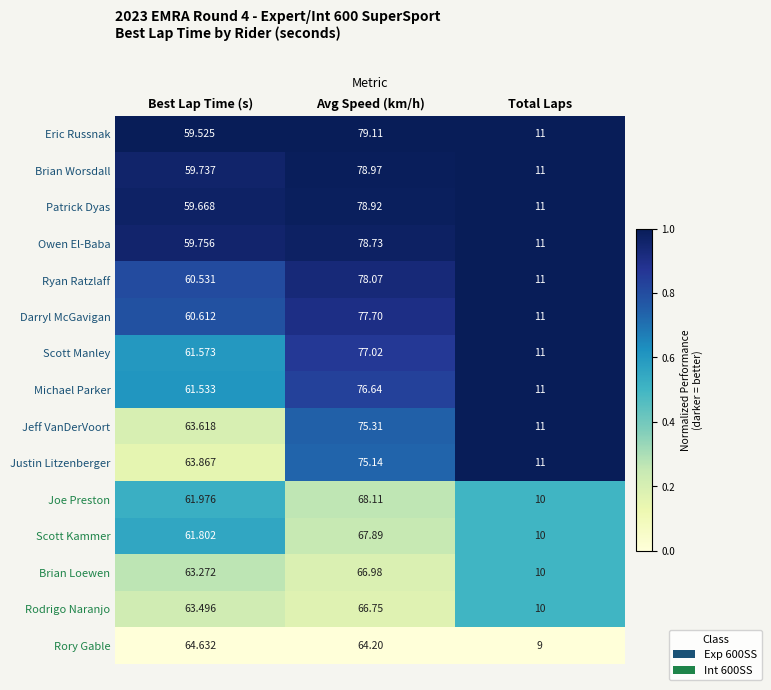

Is the value of Eric Russnak at Total Laps greater than the value of Rodrigo Naranjo at Avg Speed (km/h)?

No